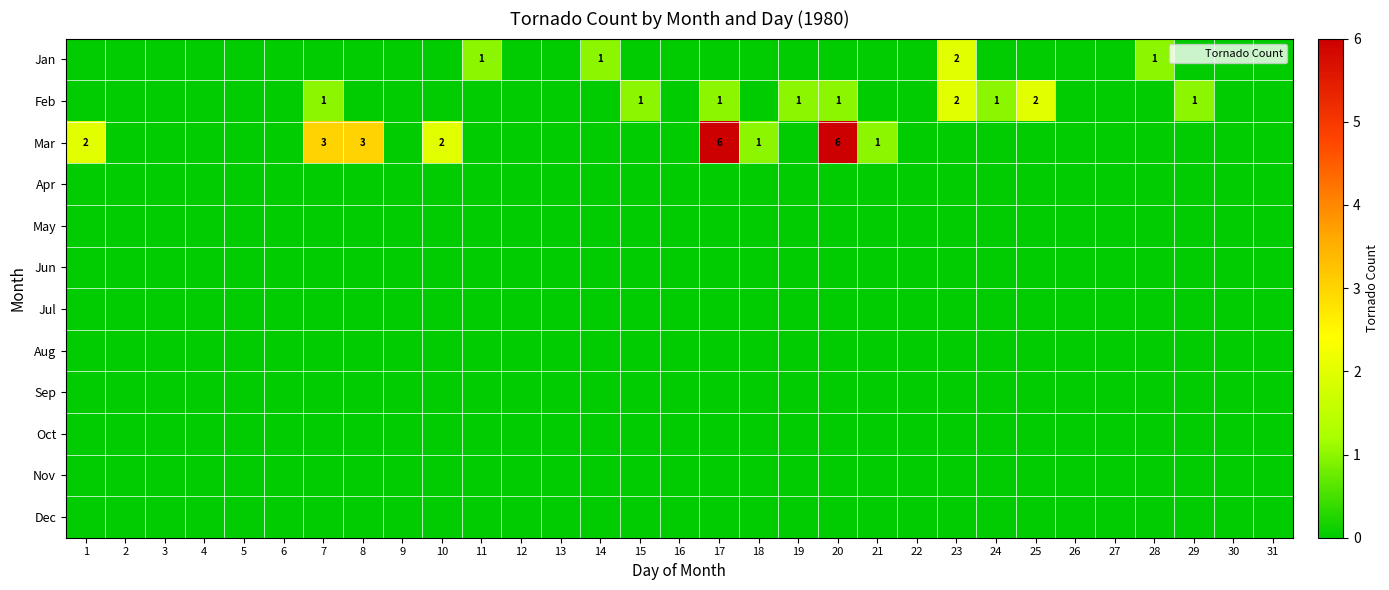

At how many categories does at least one series exceed 3?

2